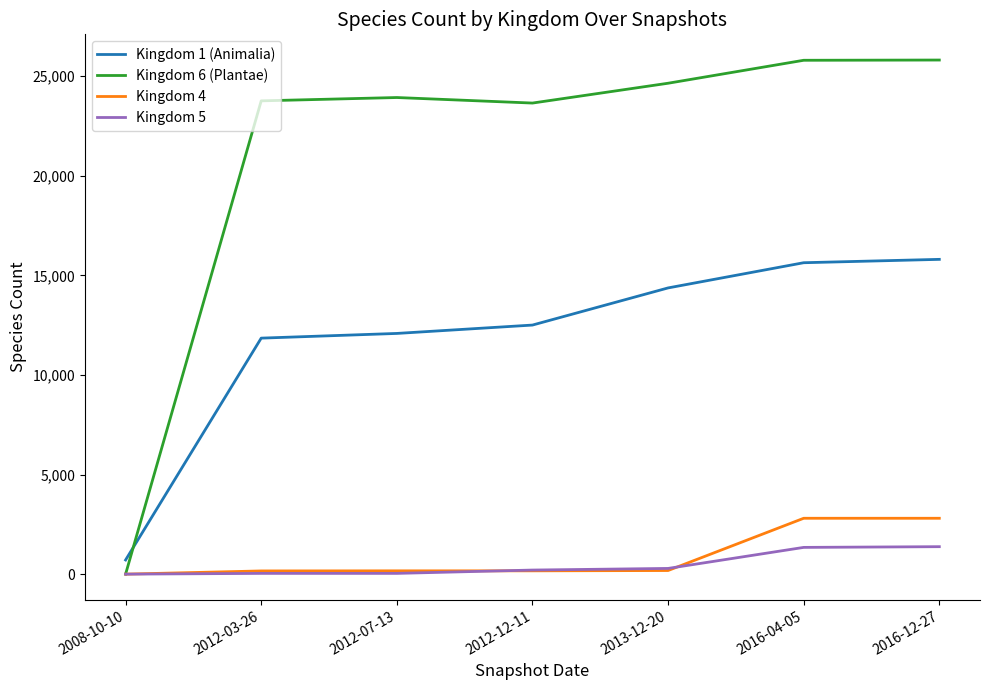

What is the maximum value shown in the chart?

25811